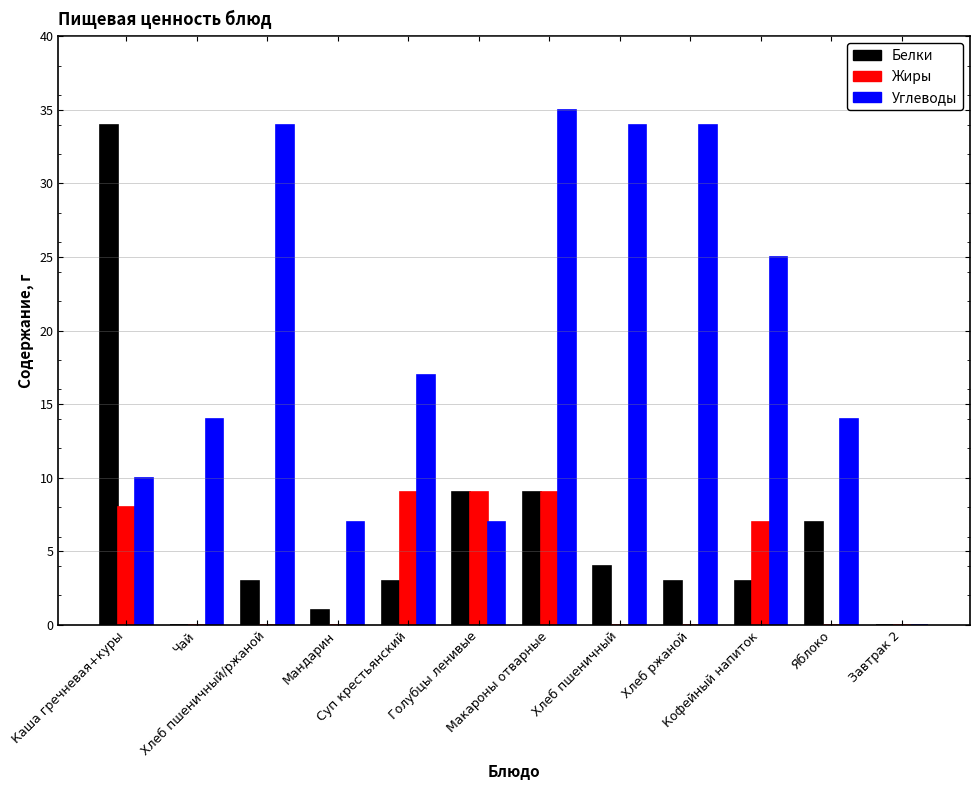

Are the bars grouped side by side (vs. stacked)?

Yes